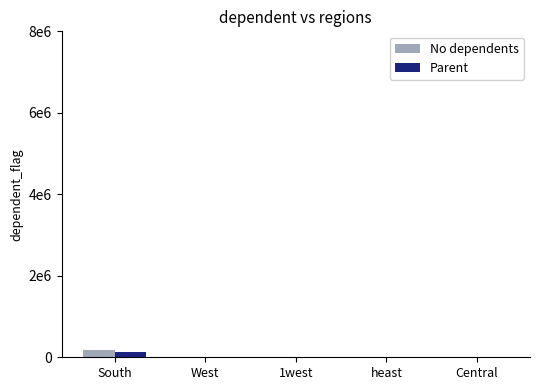

Which series has the largest total across all categories?

No dependents